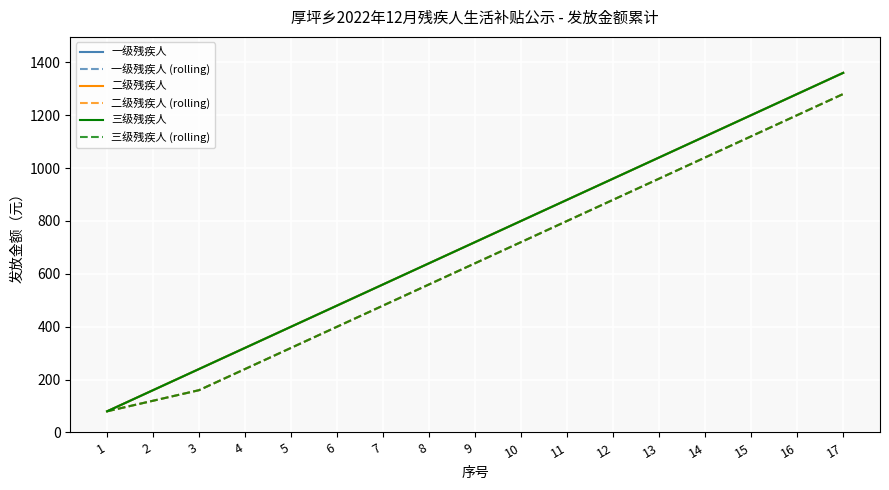

Is this an area chart (filled region under the line)?

No